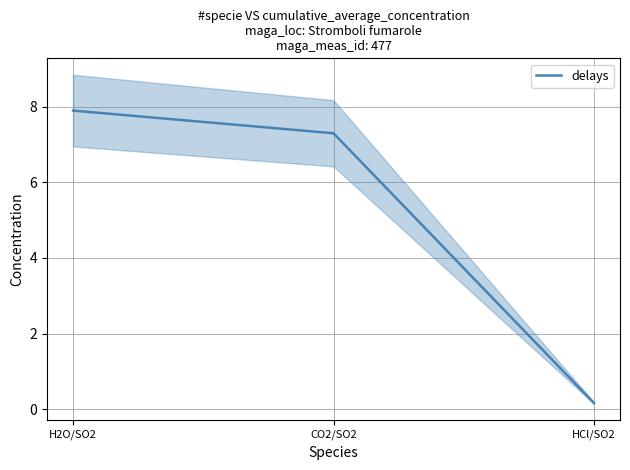

Between H2O/SO2 and CO2/SO2, which is larger?

H2O/SO2